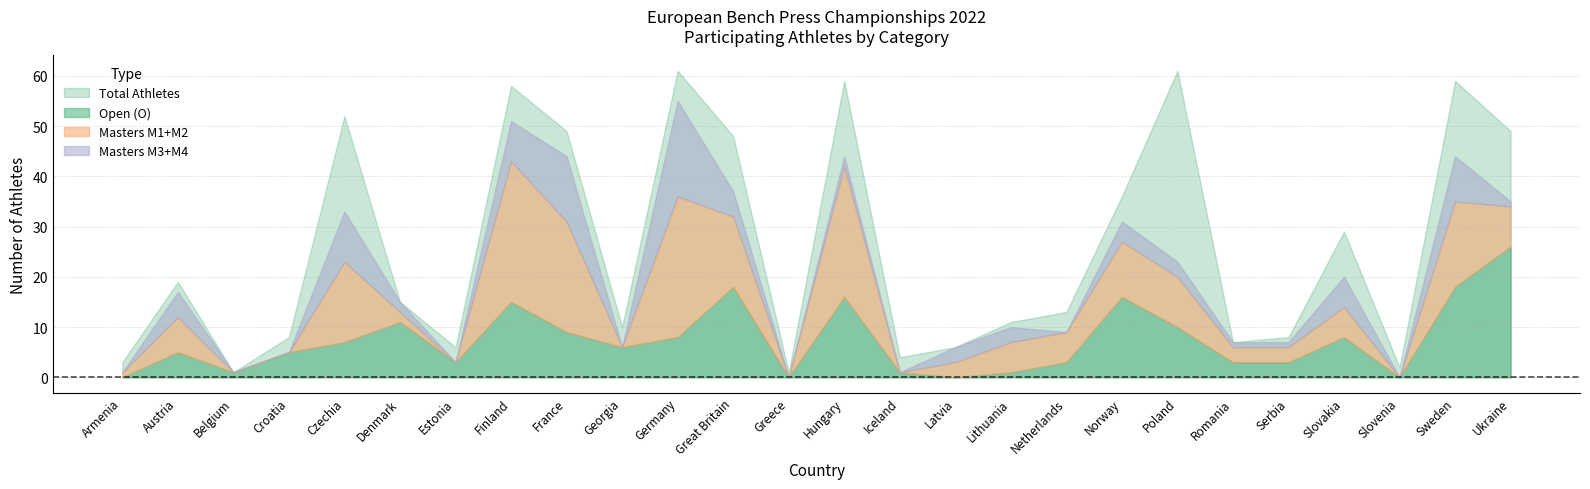

What is the label of the 4th point from the left?

Croatia